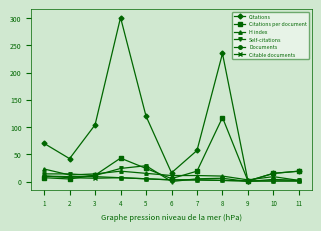

Which label corresponds to the largest value in the chart?

4